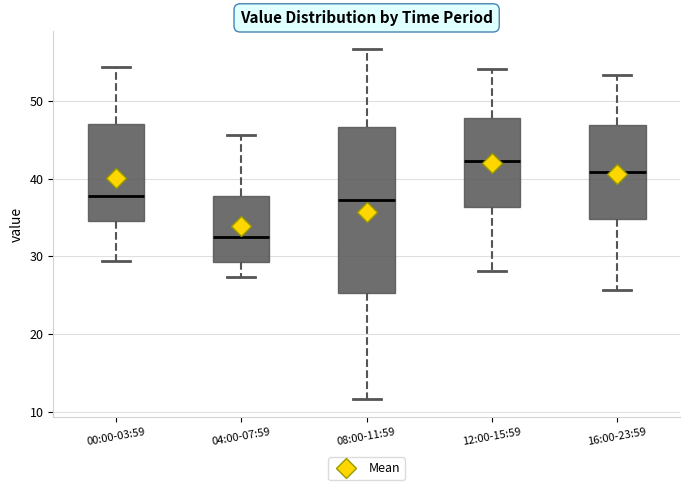

Which box's median line is the highest?

12:00-15:59